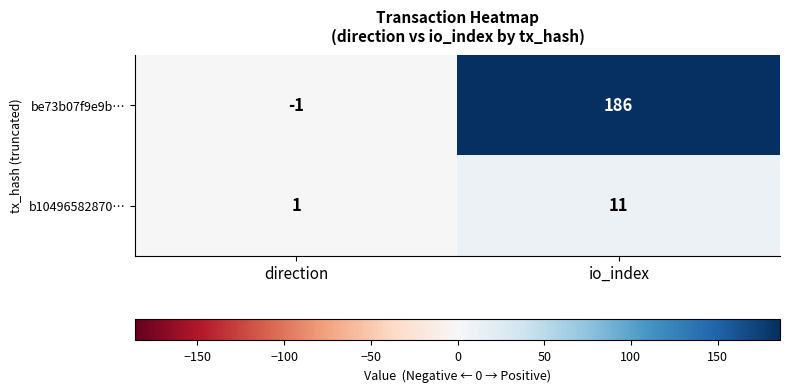

What is the highest value of the b10496582870… series?

11